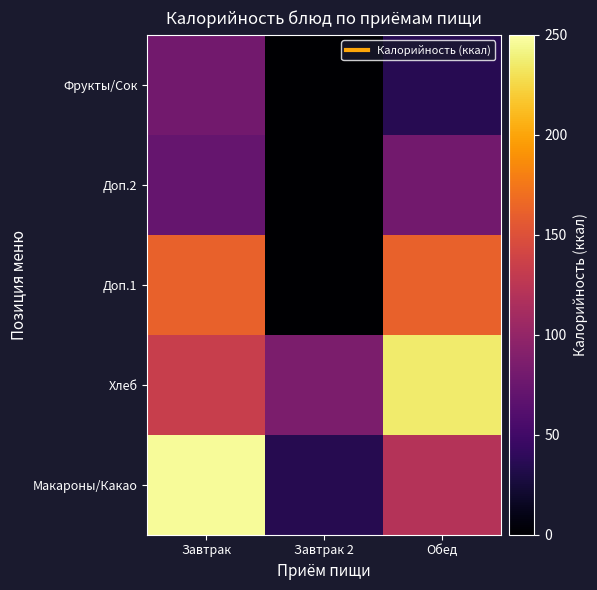

Reading left to right, extract all data points from this chart.

Макароны/Какао: Завтрак=247.0	Завтрак 2=35.0	Обед=120.5
Хлеб: Завтрак=132.9	Завтрак 2=85.0	Обед=235.4
Доп.1: Завтрак=162.0	Завтрак 2=0.0	Обед=162.0
Доп.2: Завтрак=72.0	Завтрак 2=0.0	Обед=79.9
Фрукты/Сок: Завтрак=79.9	Завтрак 2=0.0	Обед=35.3